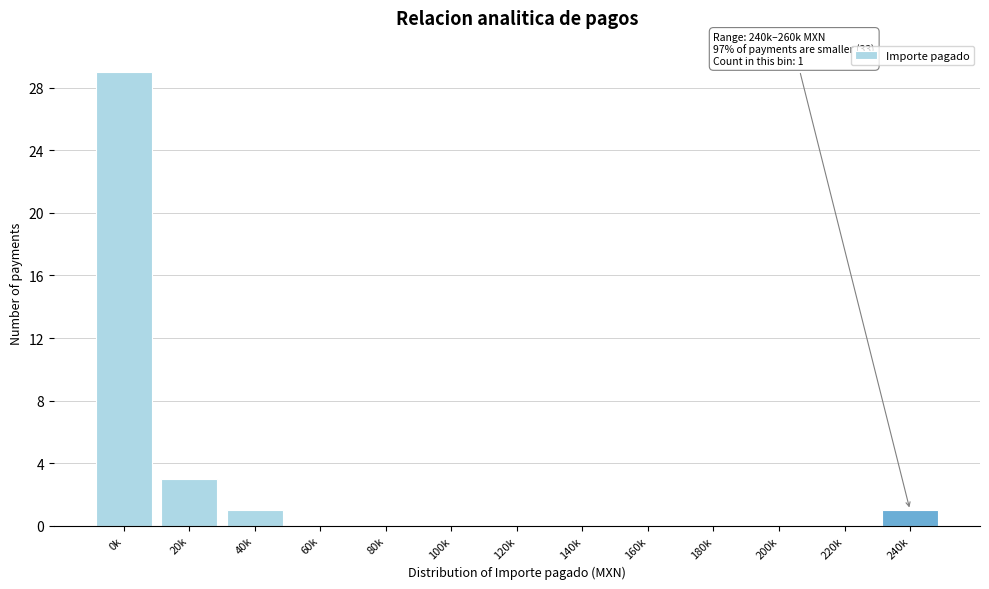

Reading left to right, what are all the values shown in this chart?

0k=29	20k=3	40k=1	60k=0	80k=0	100k=0	120k=0	140k=0	160k=0	180k=0	200k=0	220k=0	240k=1